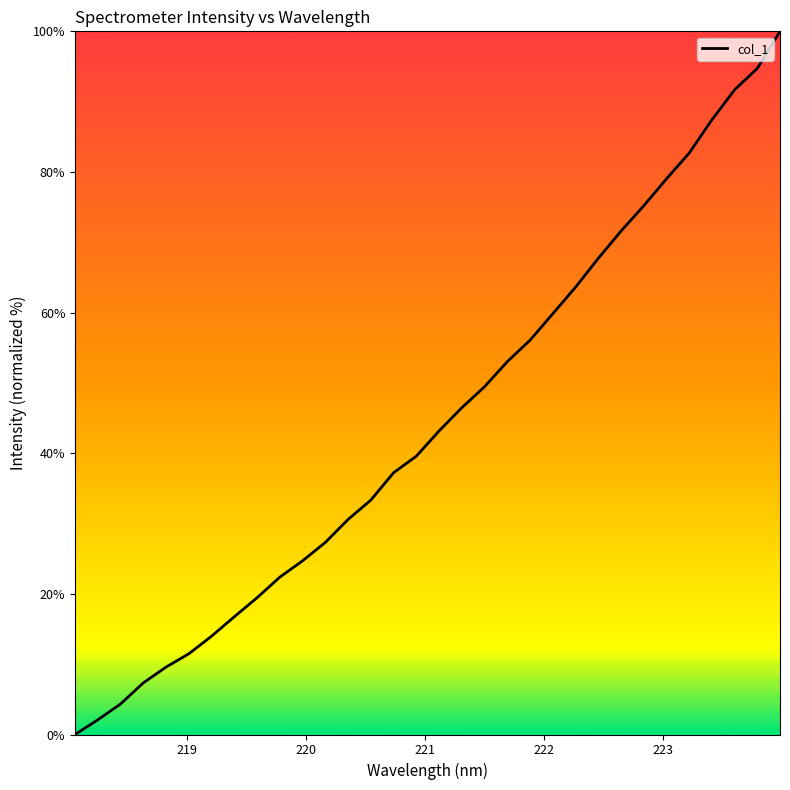

What is the difference between the maximum and minimum values?

100.0